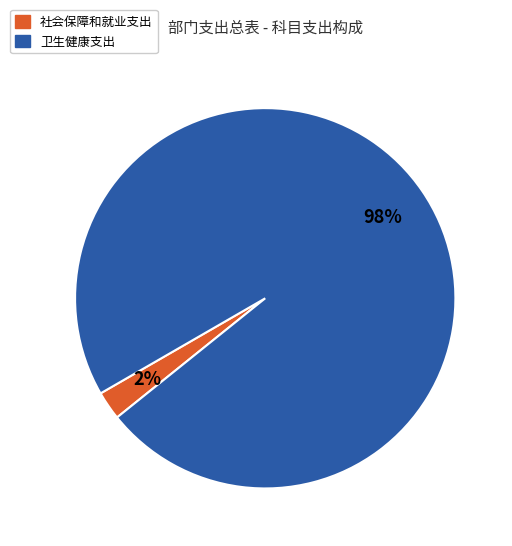

Which category has the biggest portion of the pie?

卫生健康支出